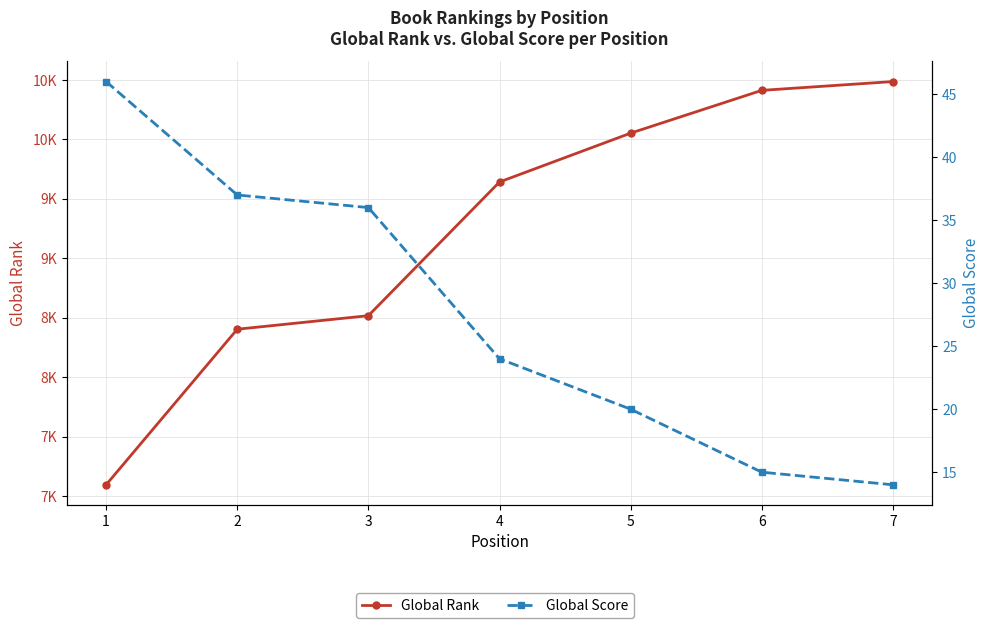

True or false: Global Score and Global Rank cross at least once.

False